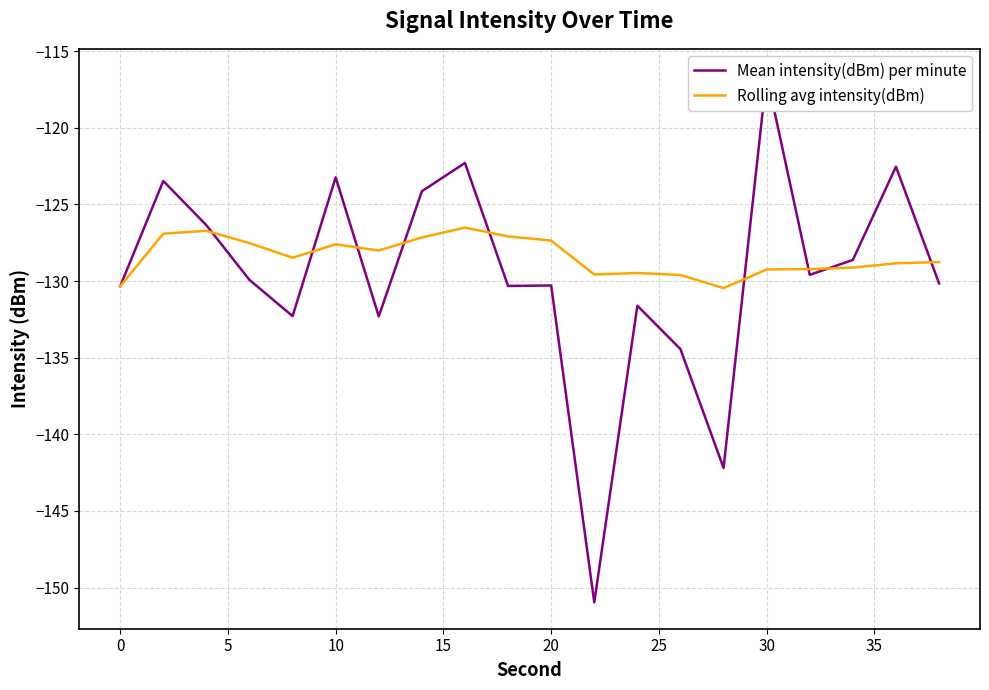

What is the minimum value for Rolling avg intensity(dBm)?

-130.5